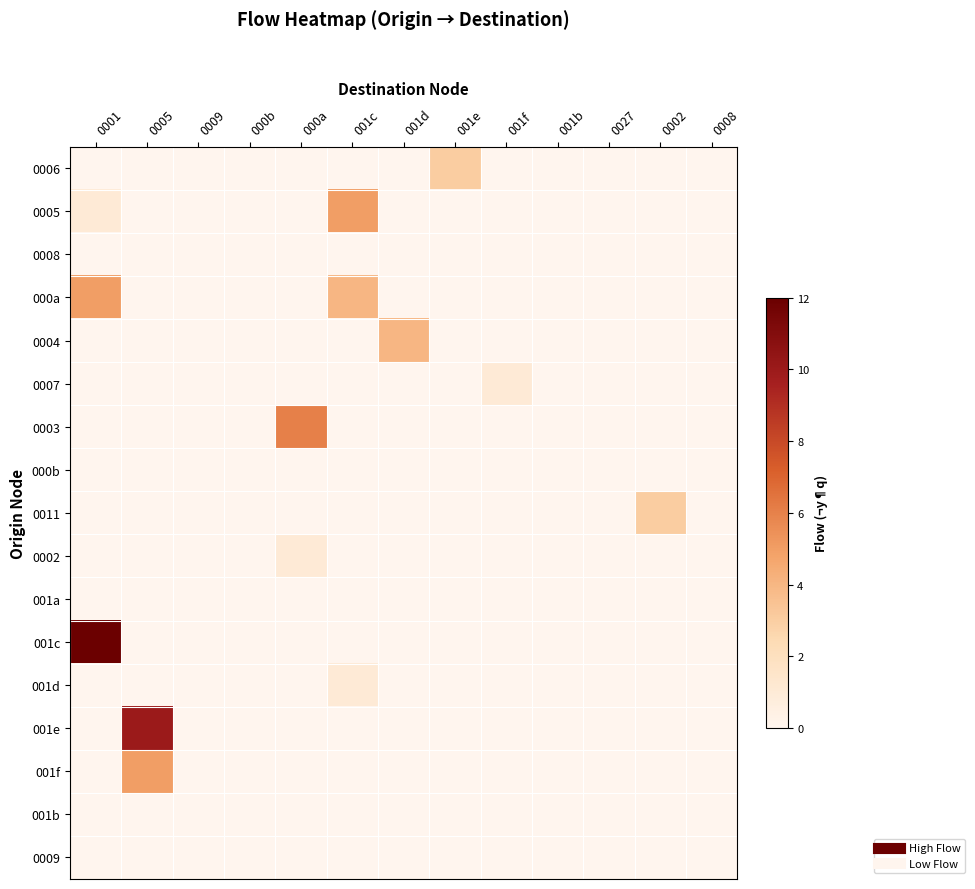

Count the number of categories in the chart.

13